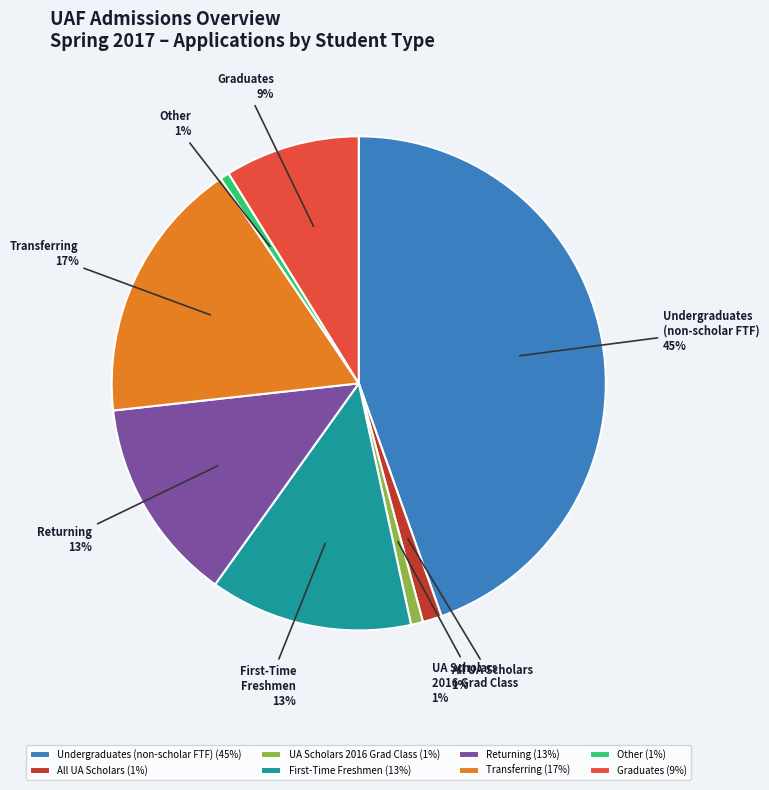

Is there a majority slice in this chart?

No